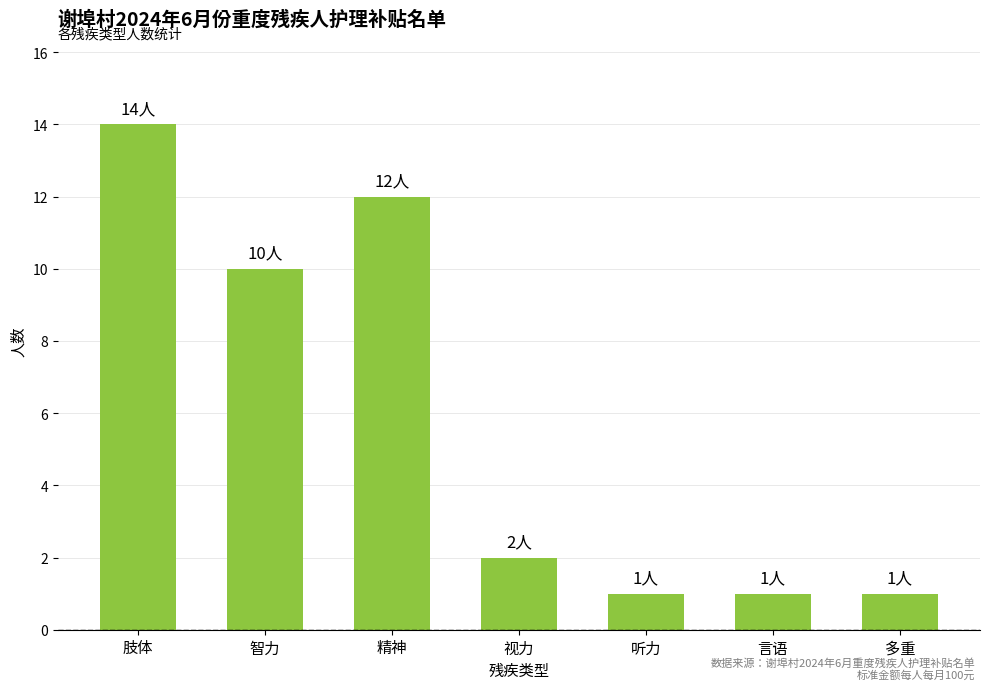

Reading left to right, what are all the values shown in this chart?

肢体=14	智力=10	精神=12	视力=2	听力=1	言语=1	多重=1